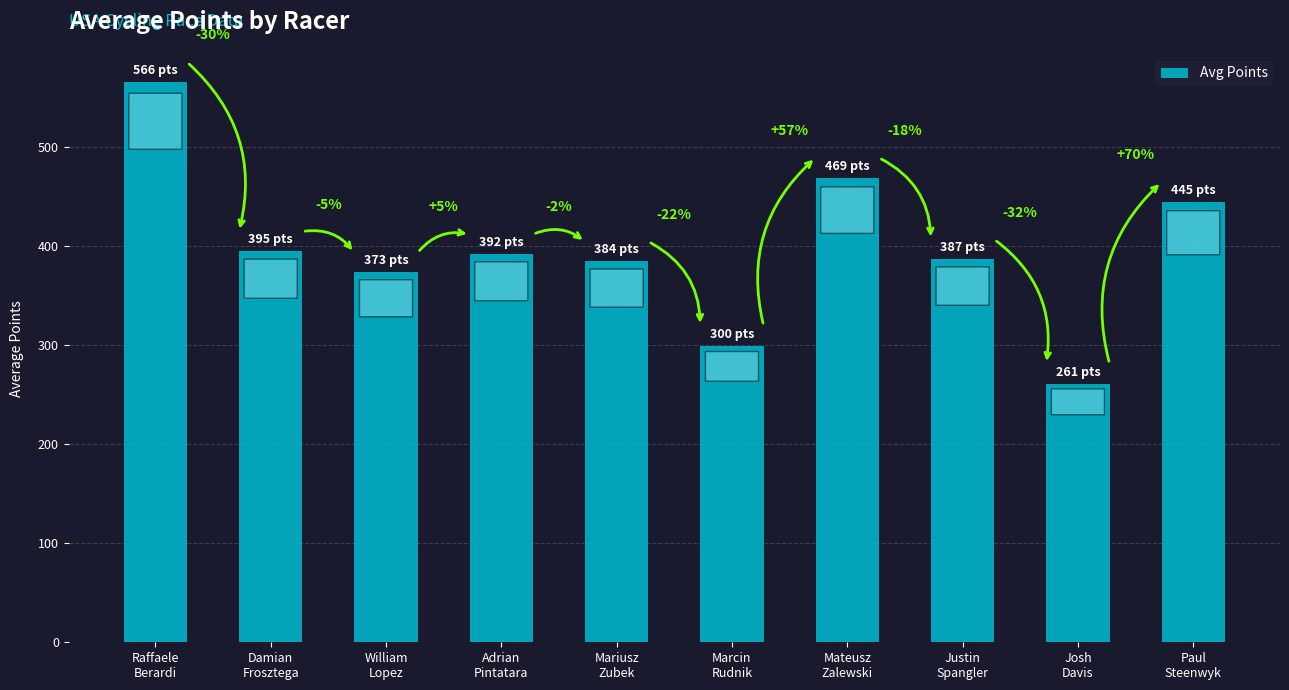

What is the average value?

397.1